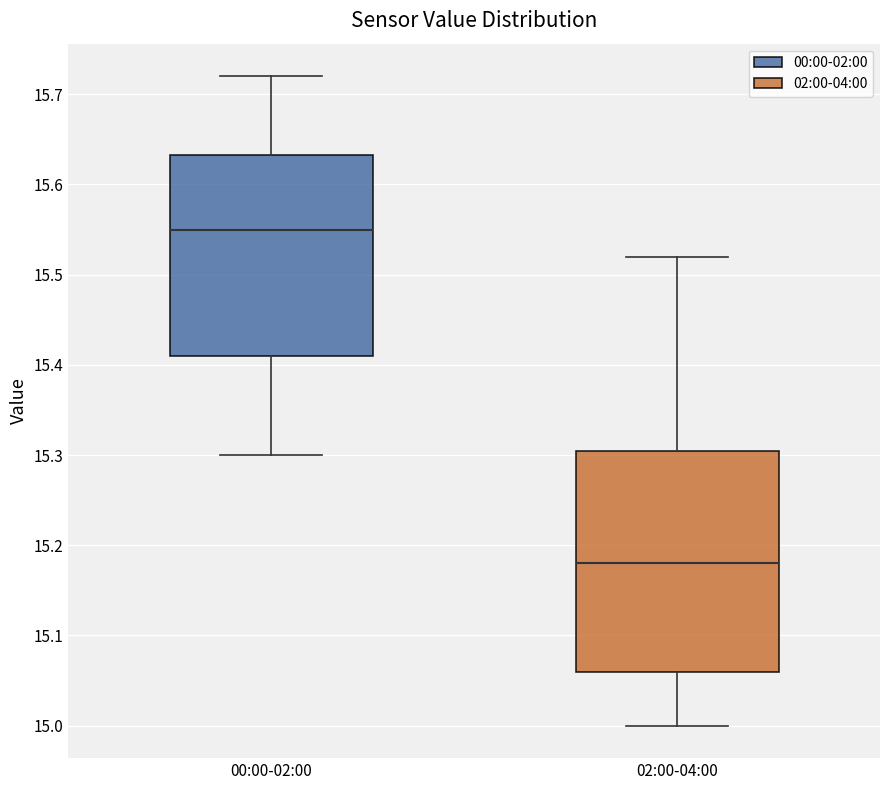

Reading left to right, transcribe this box plot: for each box, give where its median line is, the range the box spans, and where its two whiskers end, as read against the y-axis. The values are not printed on the chart, so give them approximately, as read against the axis.

00:00-02:00: median 15.55, box 15.41 to 15.63, whiskers 15.30 to 15.72
02:00-04:00: median 15.18, box 15.06 to 15.31, whiskers 15.00 to 15.52